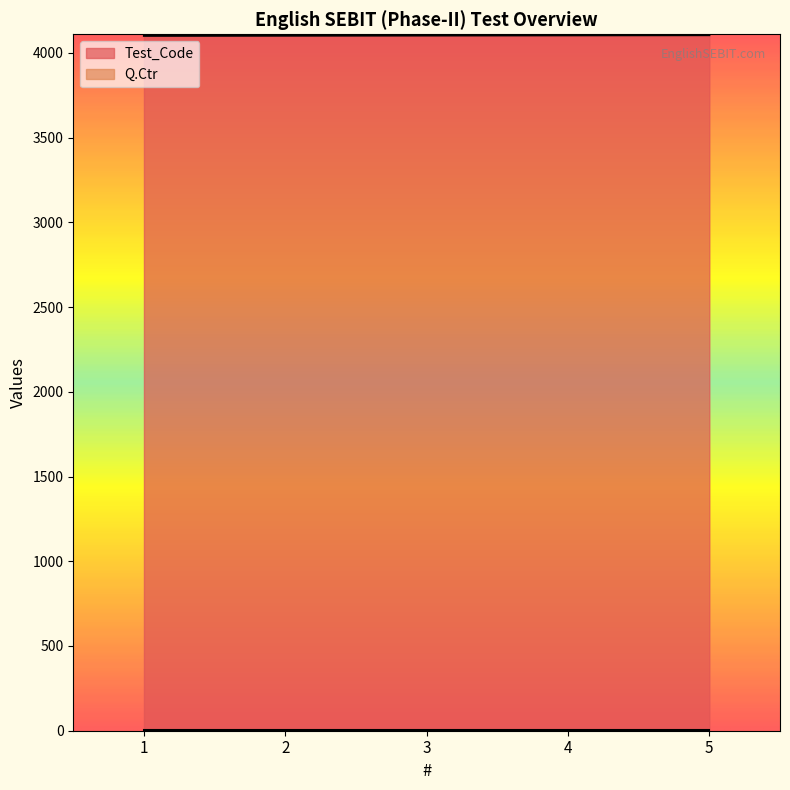

What is the sum of the values at 3 and 4?

8207